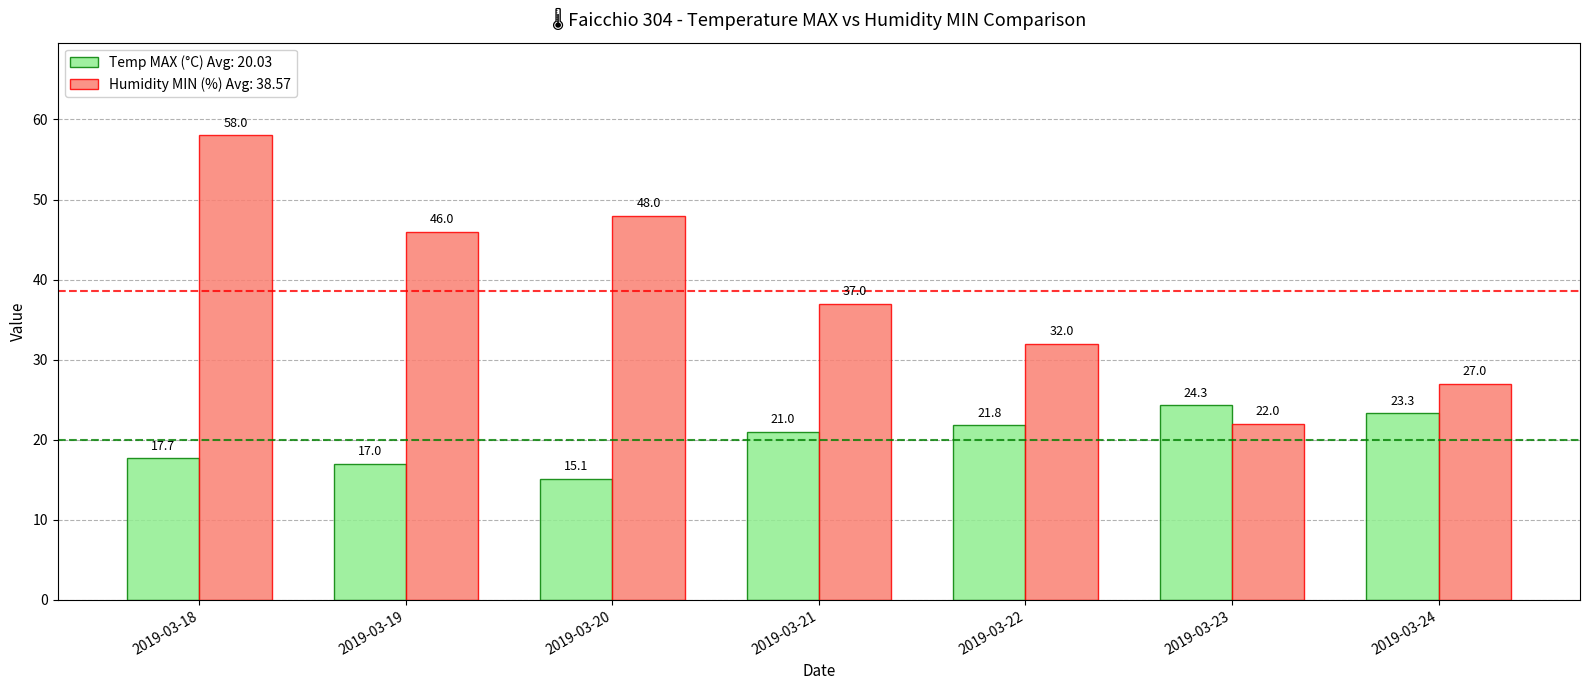

What is the average value of the Humidity MIN (%) Avg: 38.57 series?

38.6